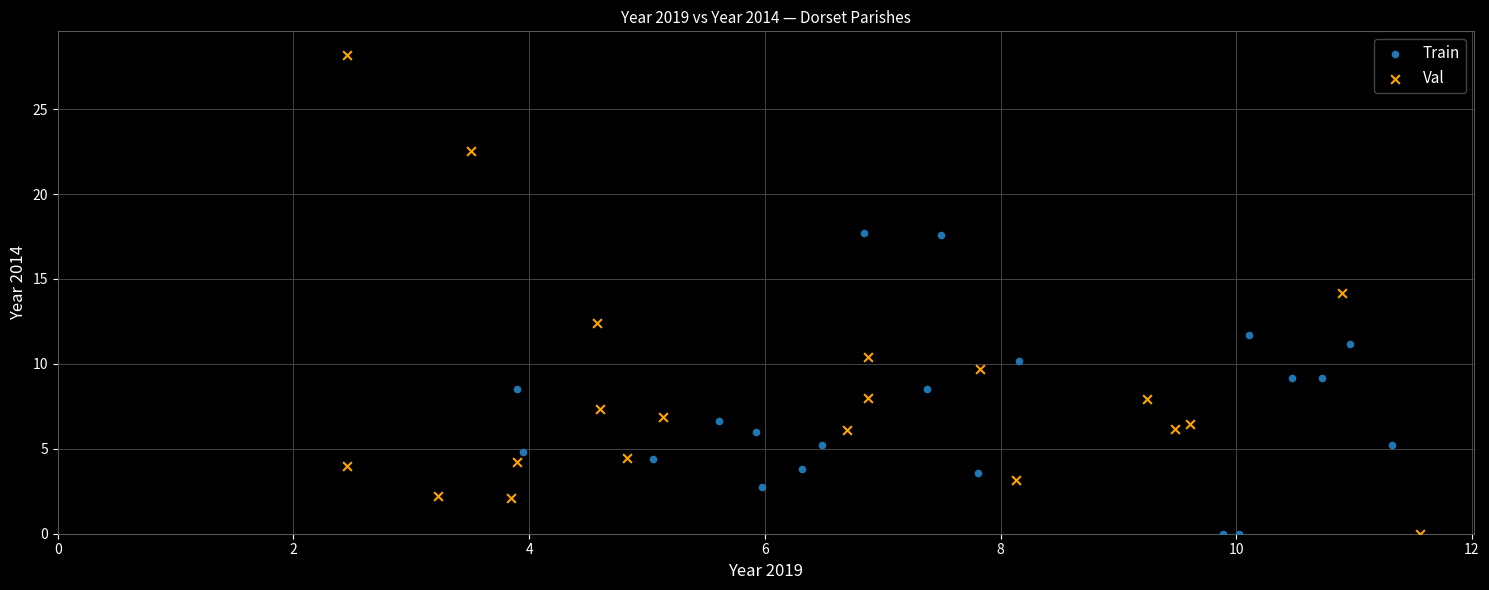

Which series contains the highest Y value?

Val